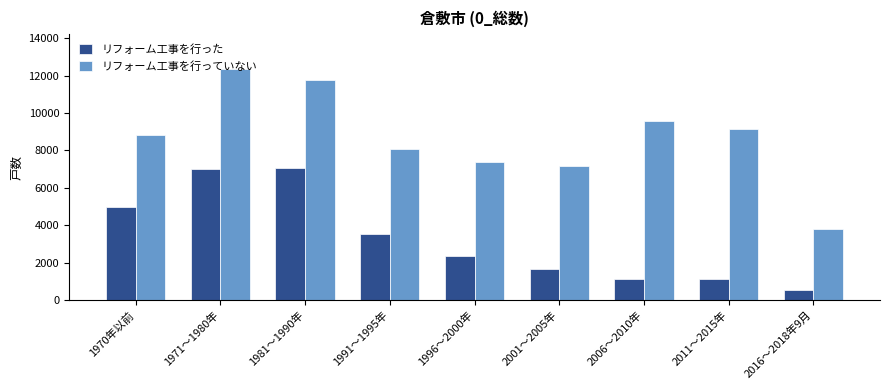

What is the maximum value shown in the chart?

12350